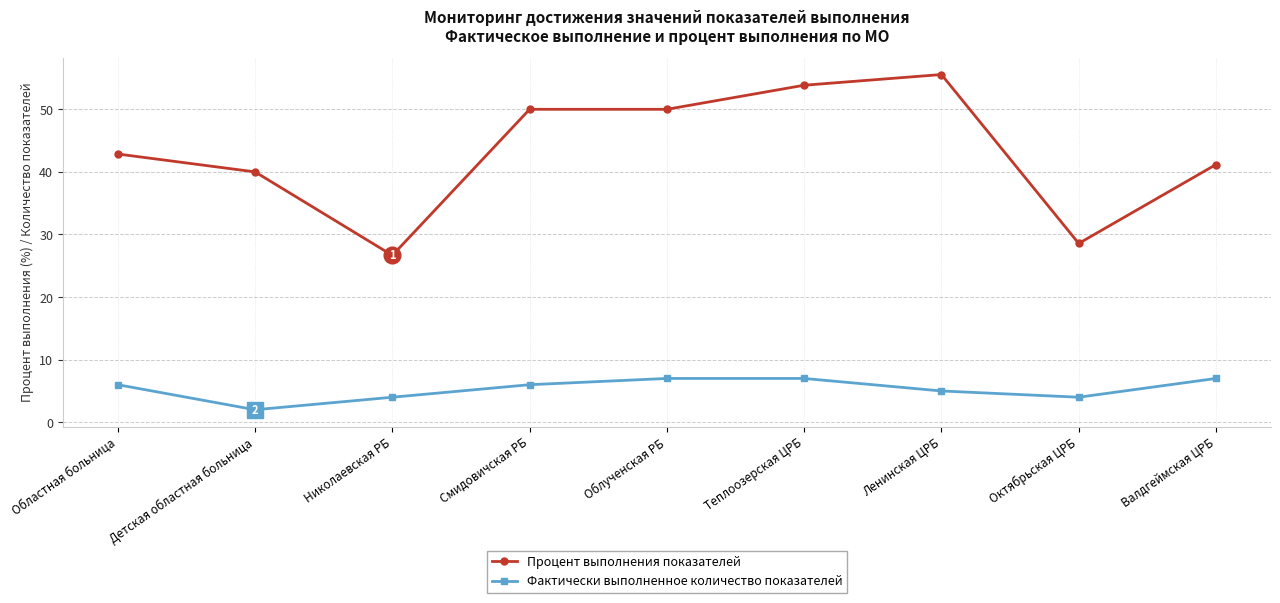

What is the label of the 8th point from the right?

Детская областная больница